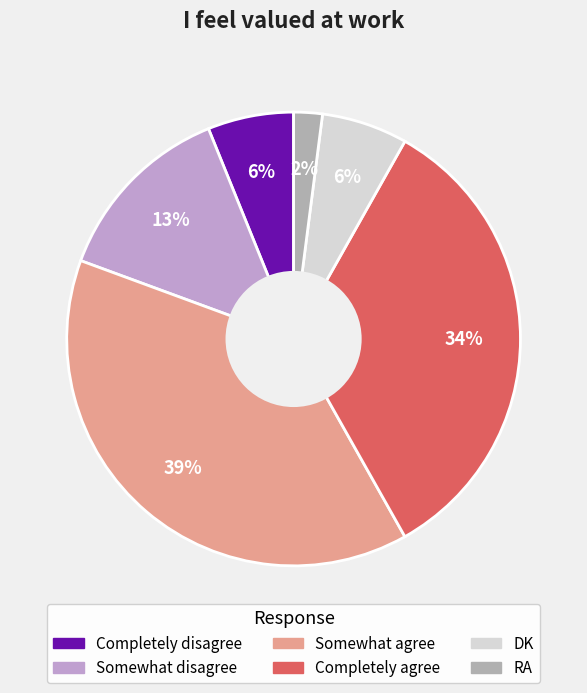

The Completely disagree slice represents 6% of the pie. True or false?

True